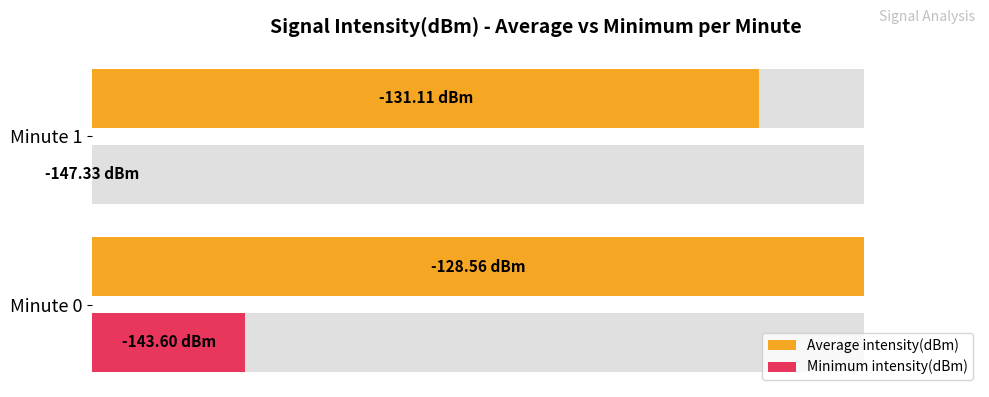

Rank the series at Minute 0 from highest to lowest value.

Average intensity(dBm), Minimum intensity(dBm)